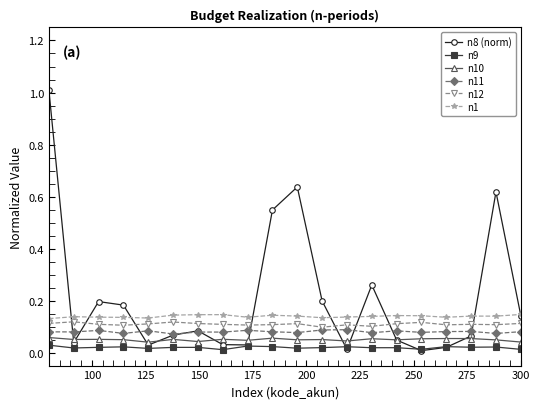

True or false: n9 and n11 intersect in this chart.

False